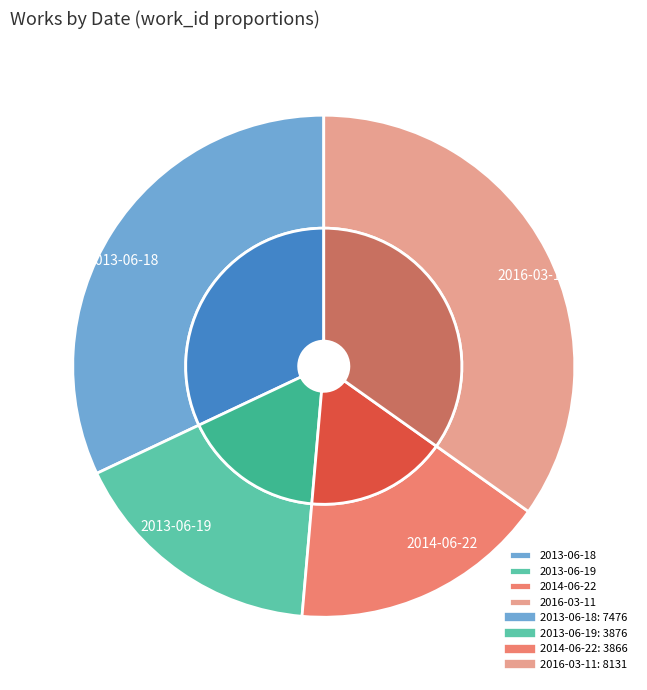

Is there a majority slice in this chart?

No